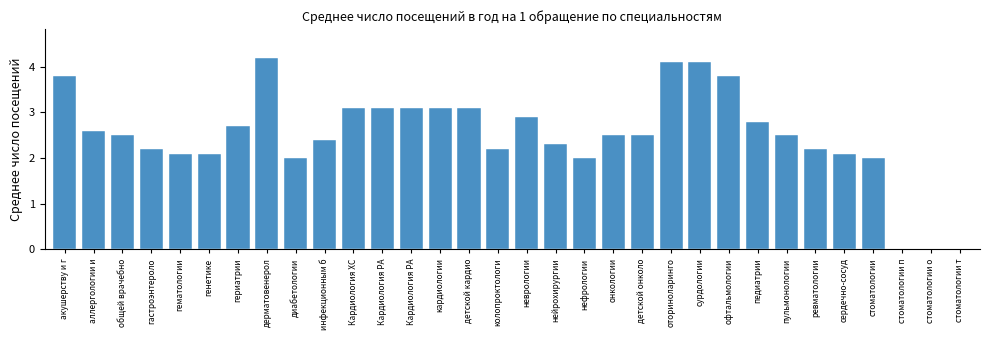

Count the number of categories in the chart.

32